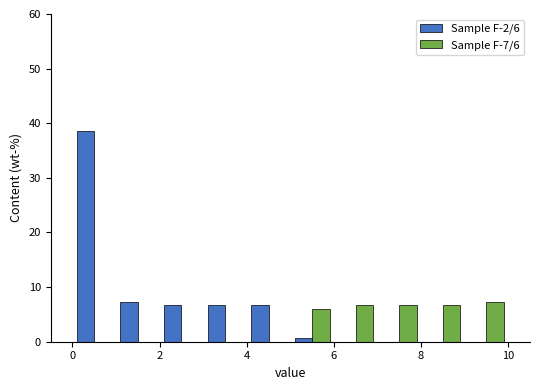

In the Sample F-2/6 series, which range on the x-axis has the tallest bar?

0 to 1